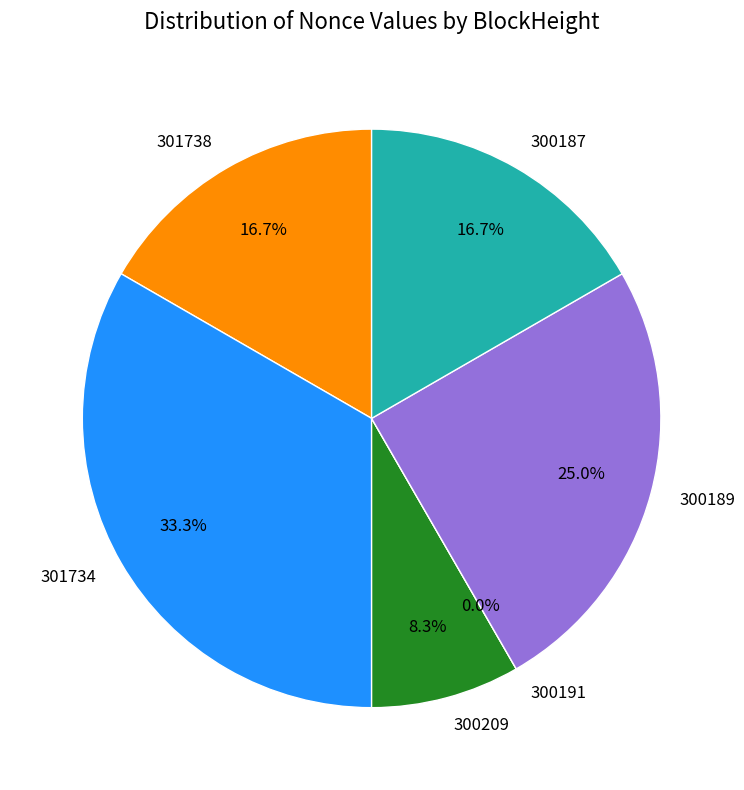

To the nearest percent, what is the average slice percentage?

17%